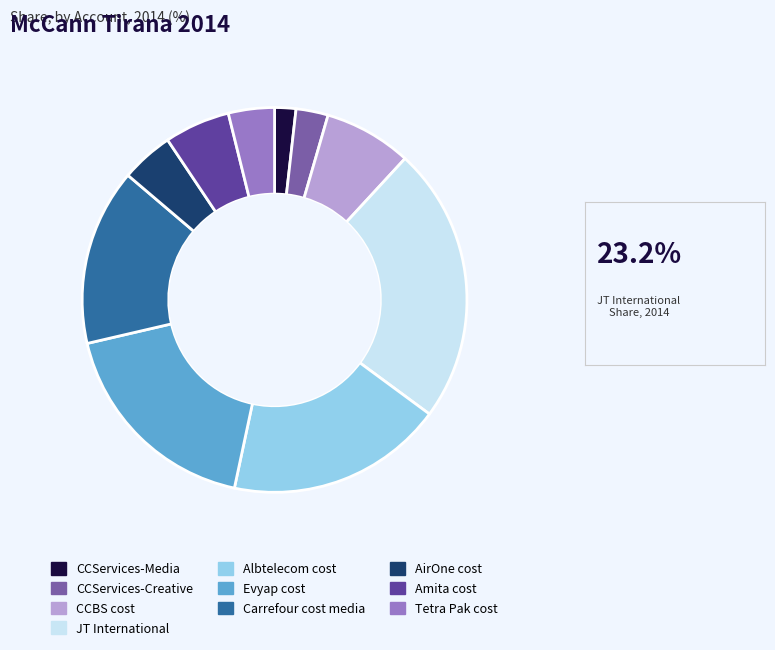

Does JT International account for over 50% of the chart?

No